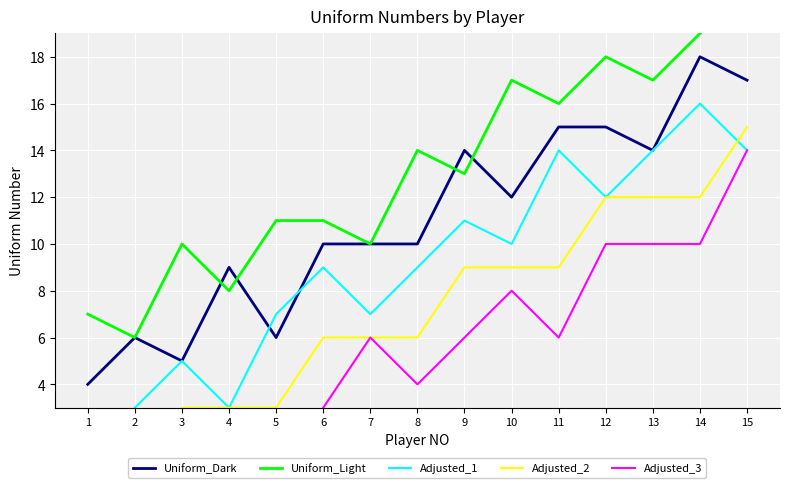

At which label is Adjusted_2 closest to 7?

6